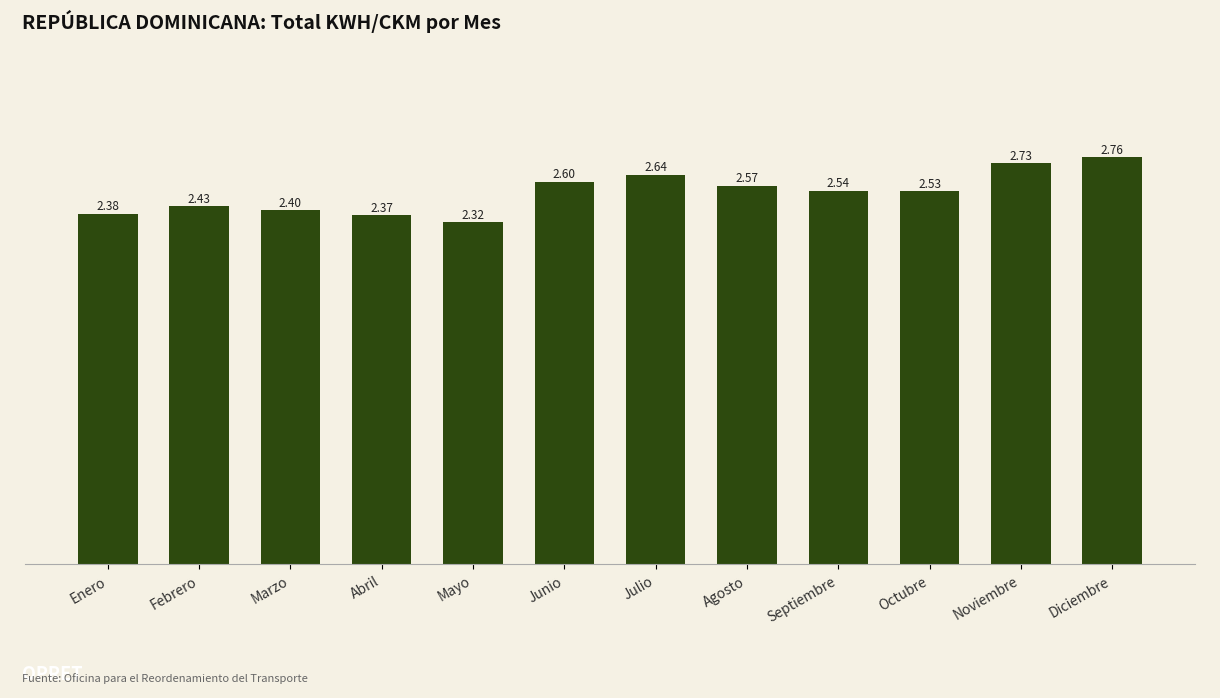

What is the sum of the values at Junio and Noviembre?

5.3